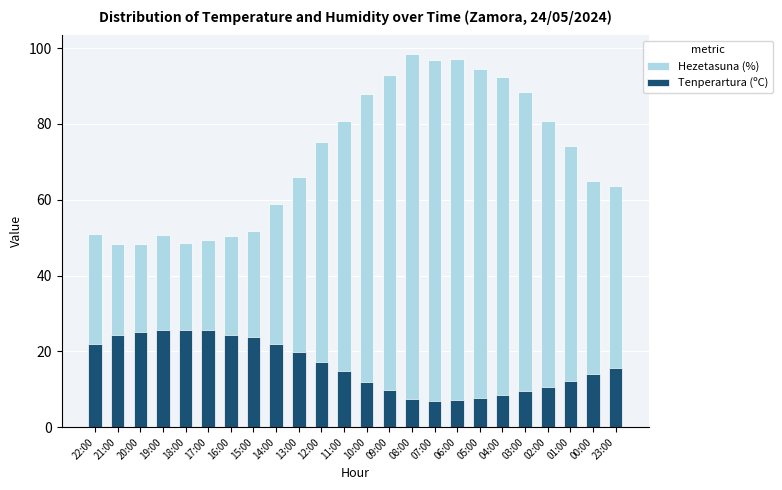

Is it true that Hezetasuna (%) equals 151.1 at 05:00?

False